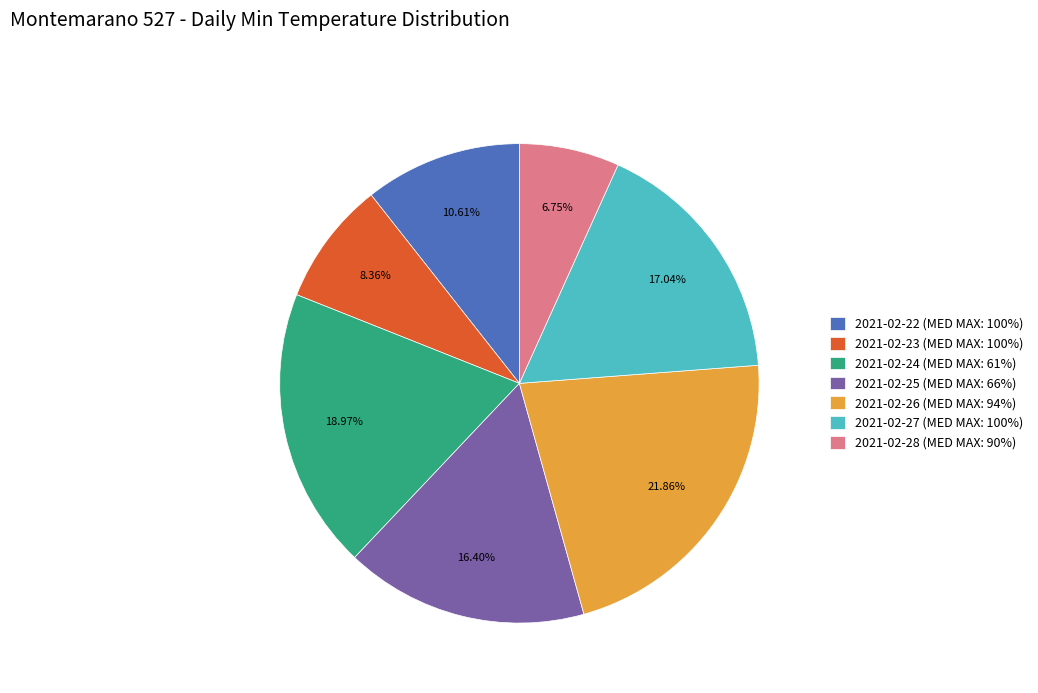

Does 2021-02-25 (MED MAX: 66%) represent more than half of the total?

No